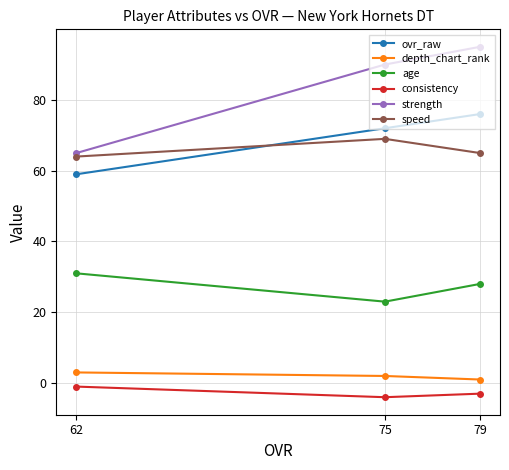

How many data points in speed are above 65?

1